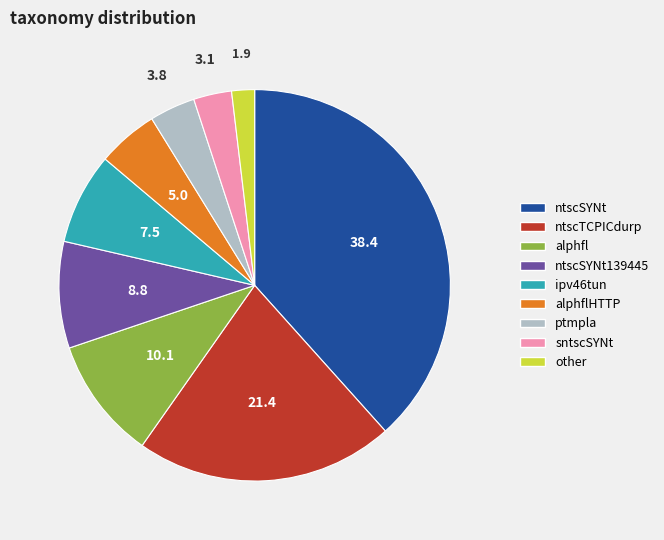

Is there any slice that represents more than half of the pie?

No